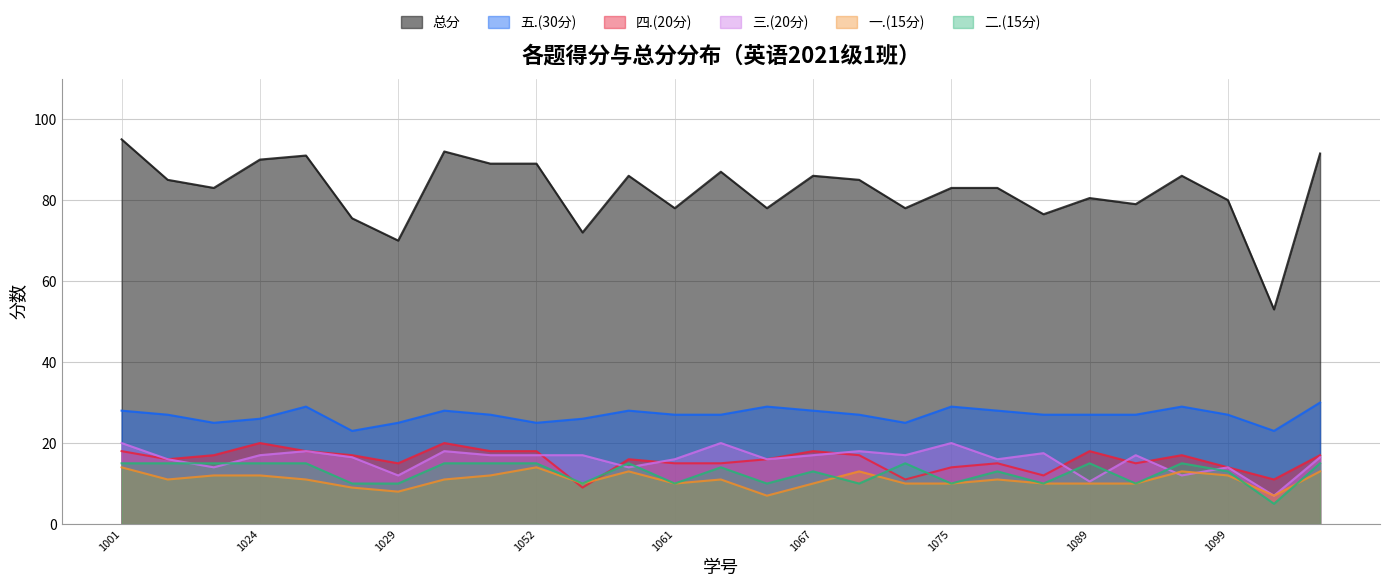

True or false: 五.(30分) and 四.(20分) intersect in this chart.

False